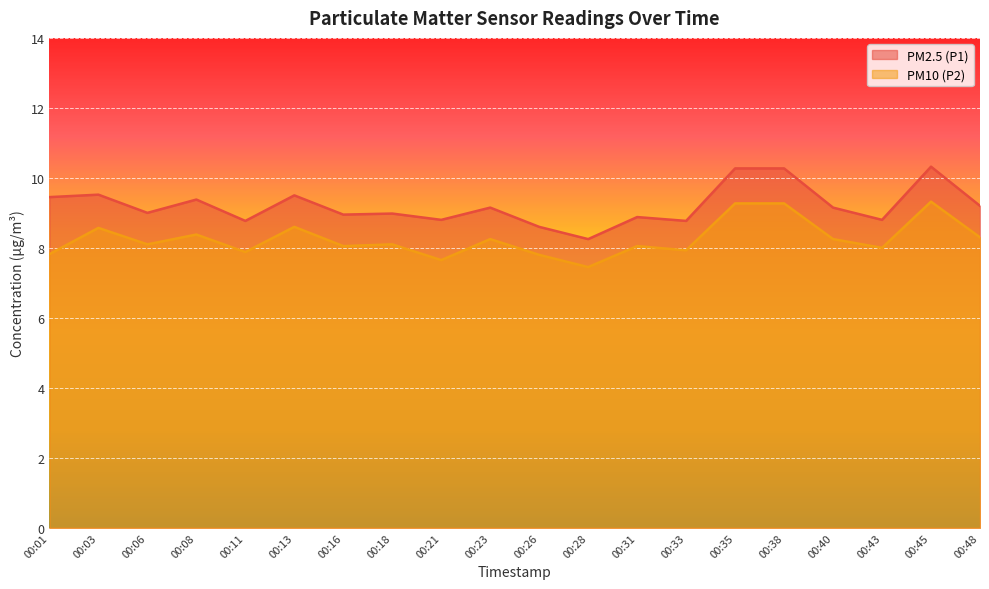

Is the value of PM2.5 (P1) at 00:23 greater than the value of PM10 (P2) at 00:28?

Yes